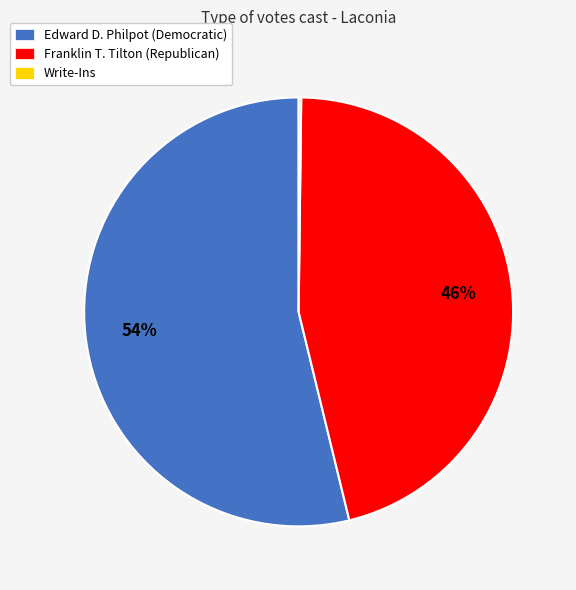

To the nearest percent, what portion does Franklin T. Tilton (Republican) represent?

46%